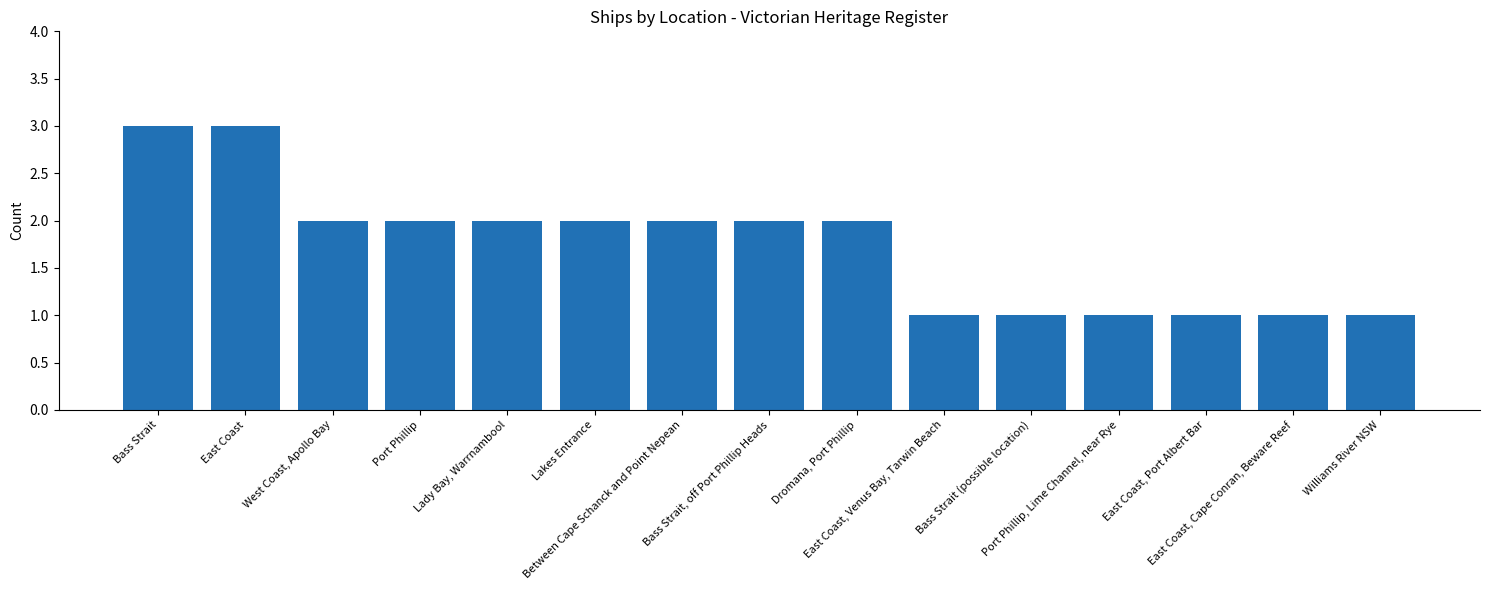

What is the ratio of the value at Williams River NSW to the value at Lakes Entrance?

0.5